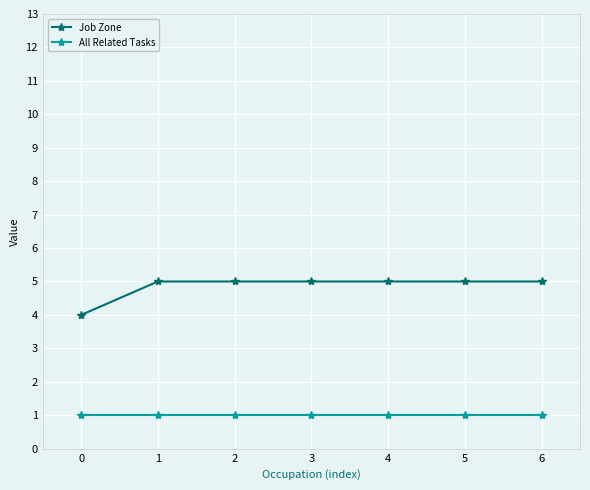

What is the average value of the Job Zone series?

5